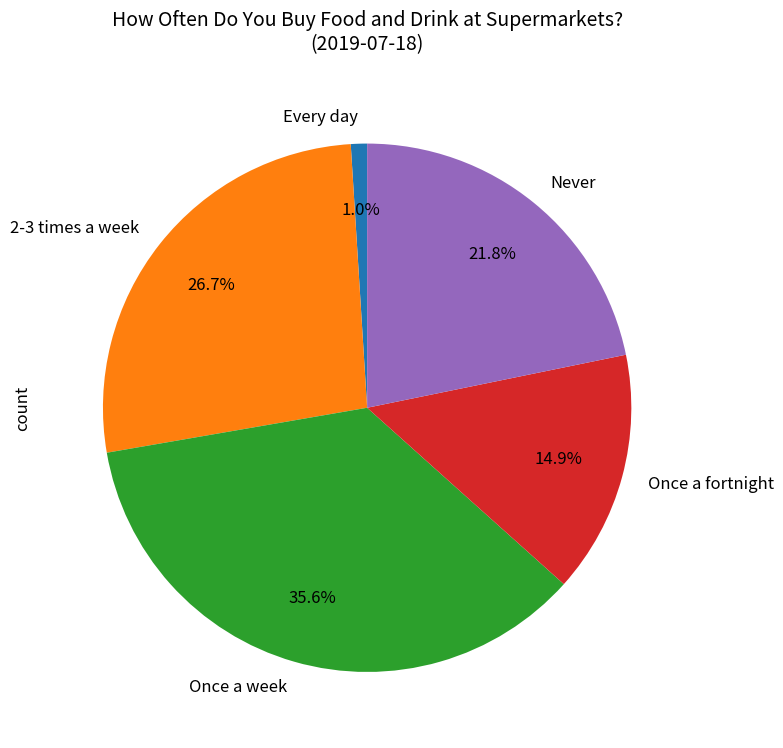

Is there any slice that represents more than half of the pie?

No